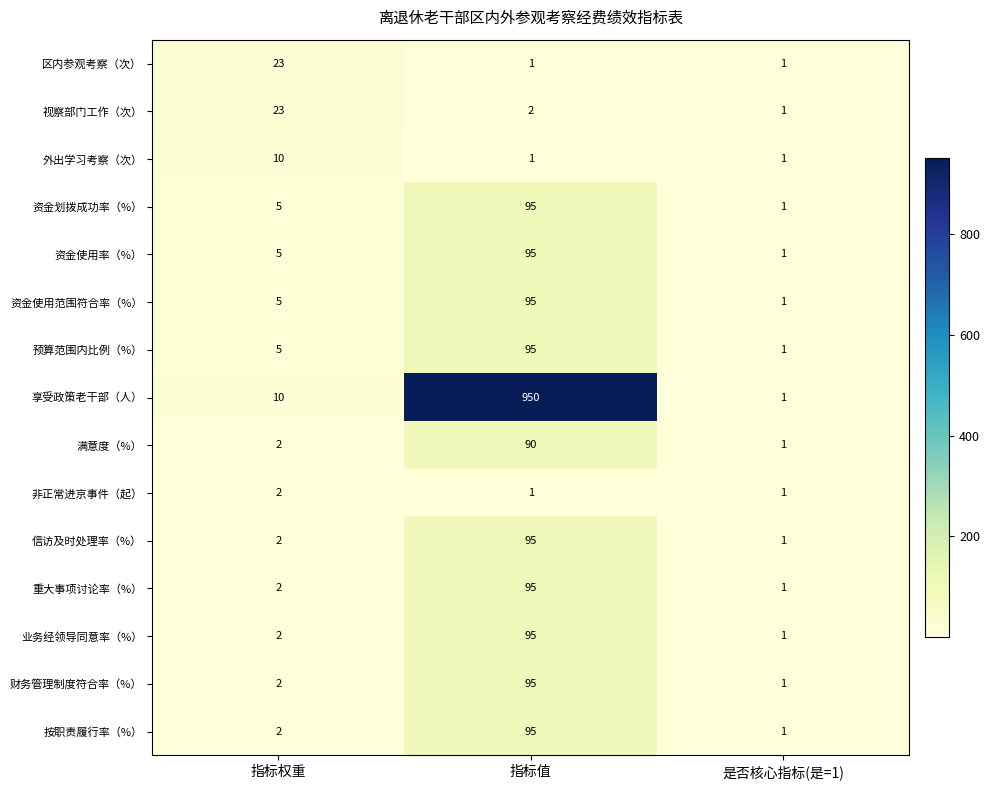

True or false: 业务经领导同意率（%） has a value of 95 at 指标值.

True